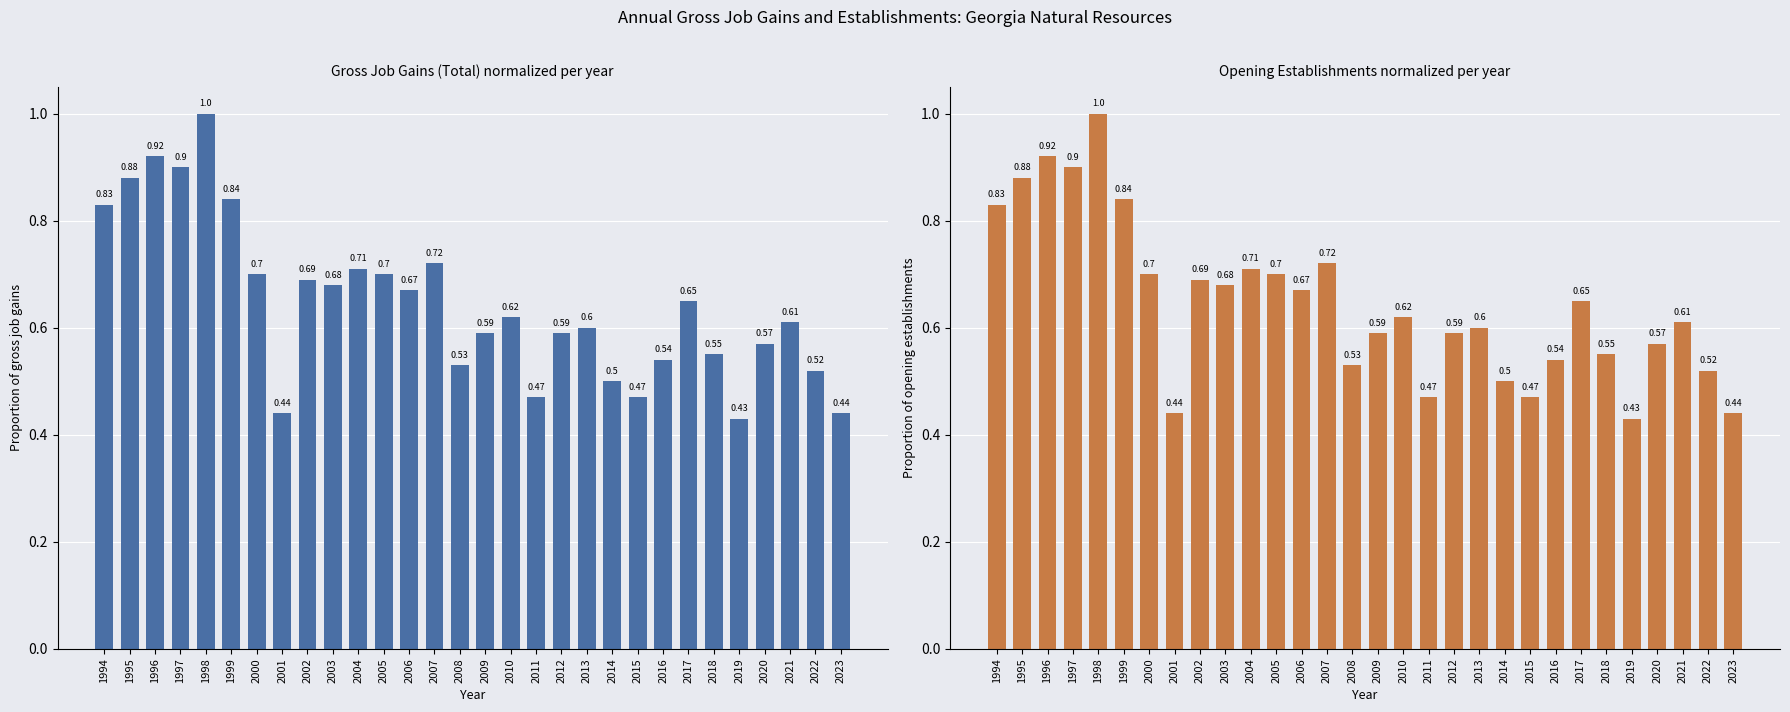

What is the smallest value displayed?

0.4